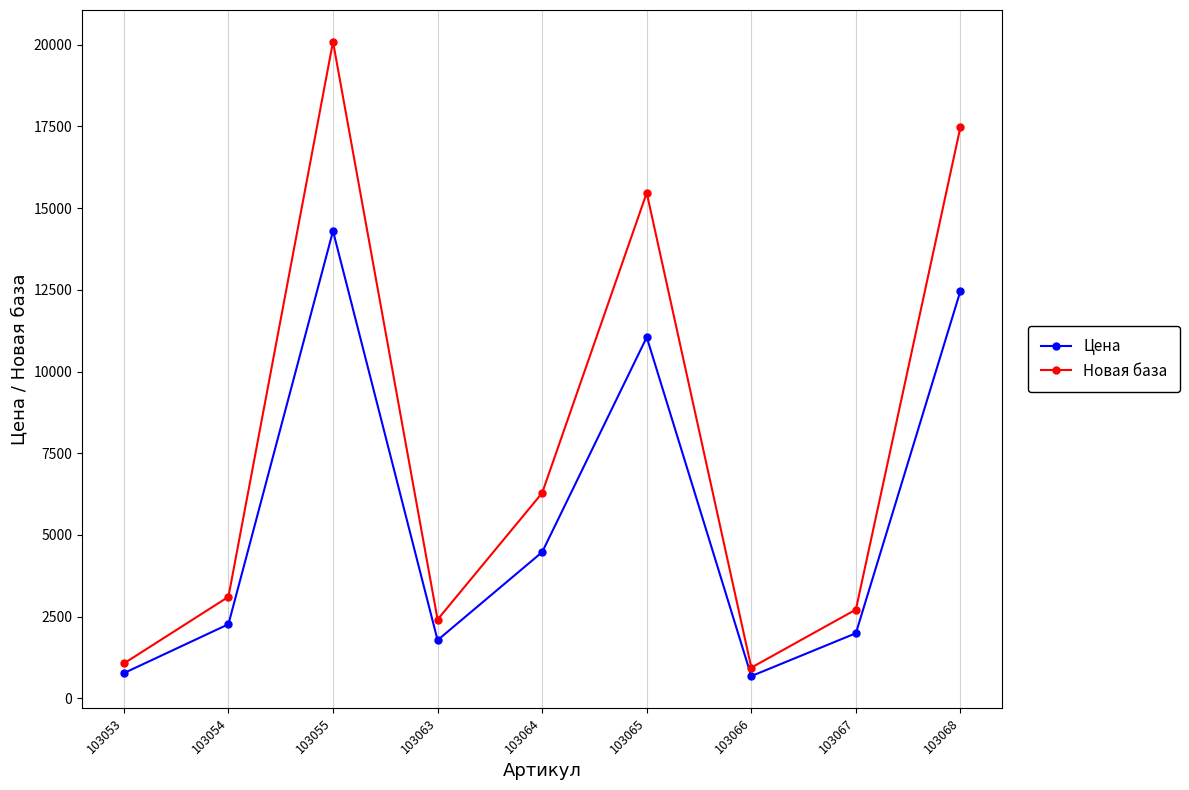

Rank the series by their maximum value, from lowest to highest.

Цена, Новая база